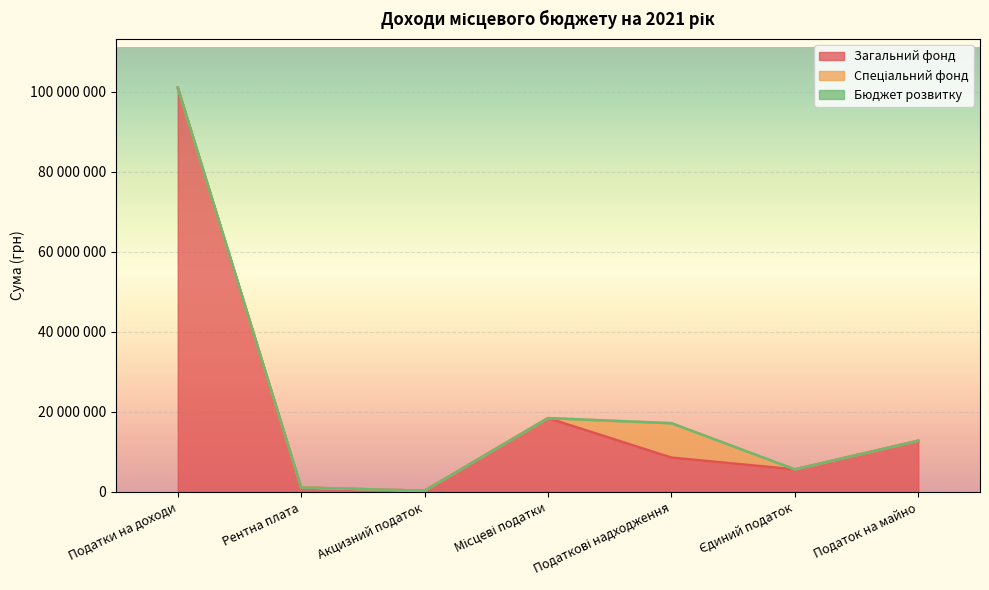

Reading left to right, extract all data points from this chart.

Загальний фонд: 101044332	1120000	314000	18463000	8594395	5650000	12813000
Спеціальний фонд: 0	0	0	0	8594395	0	0
Бюджет розвитку: 0	0	0	0	0	0	0